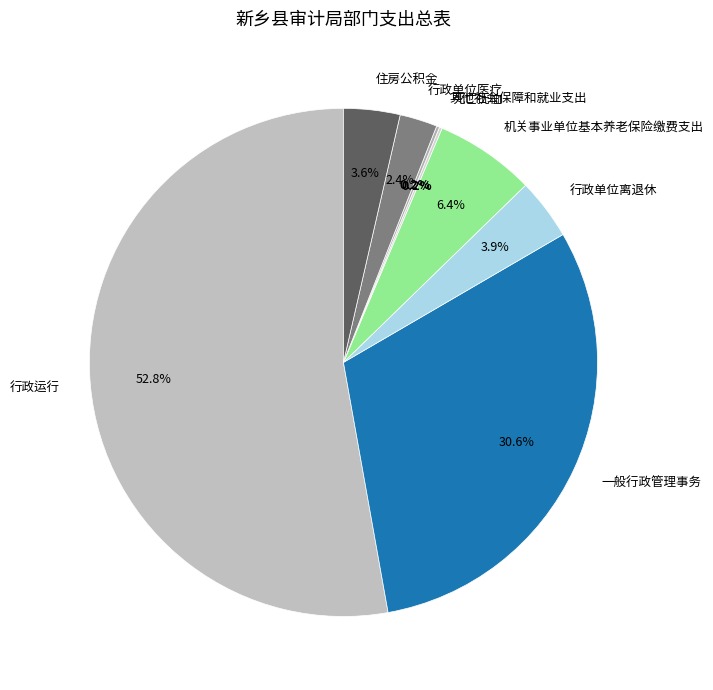

Does any single category account for the majority?

Yes